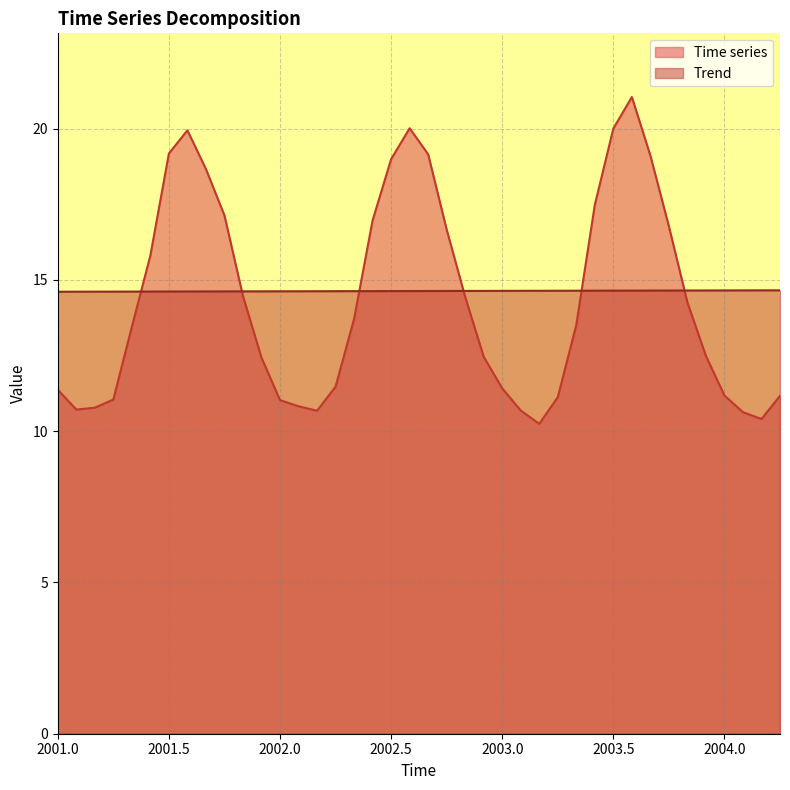

What is the total value across all series at 2001.08333333333?

25.3